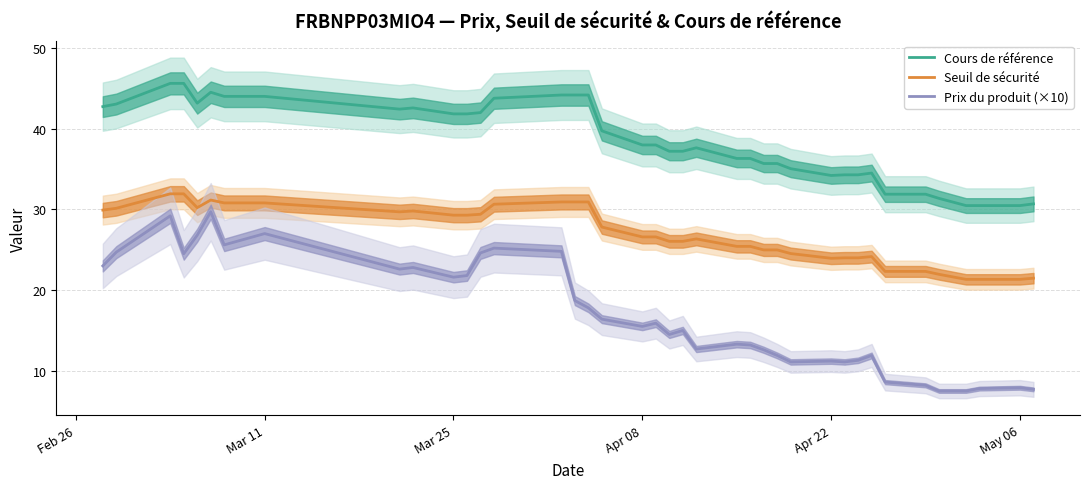

What is the sum of all Cours de référence values?

1500.8